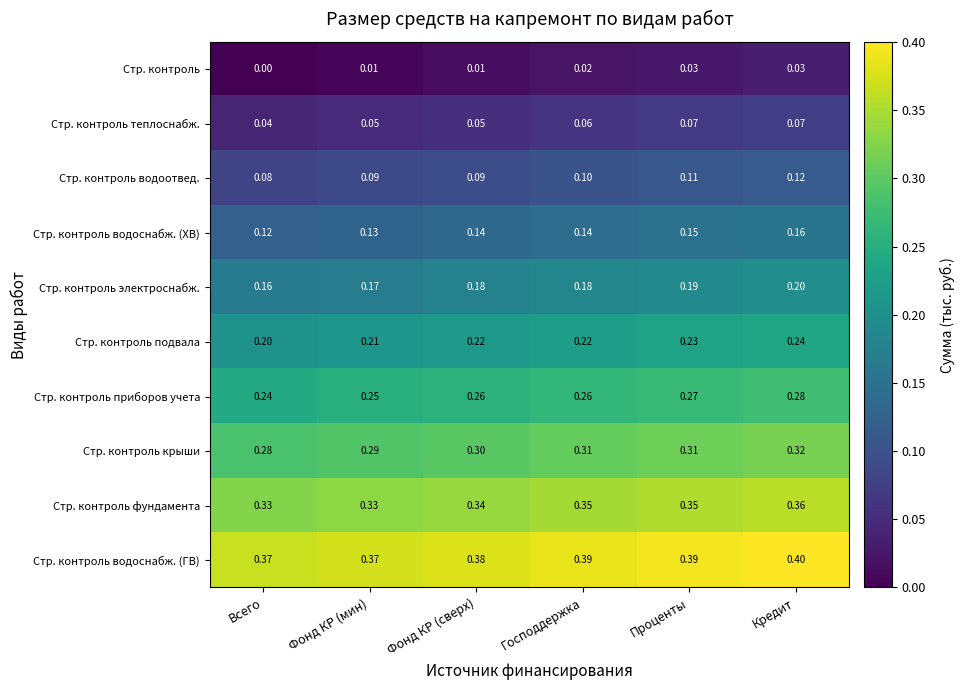

Is the value of Стр. контроль фундамента at Фонд КР (сверх) greater than the value of Стр. контроль водоснабж. (ХВ) at Кредит?

Yes